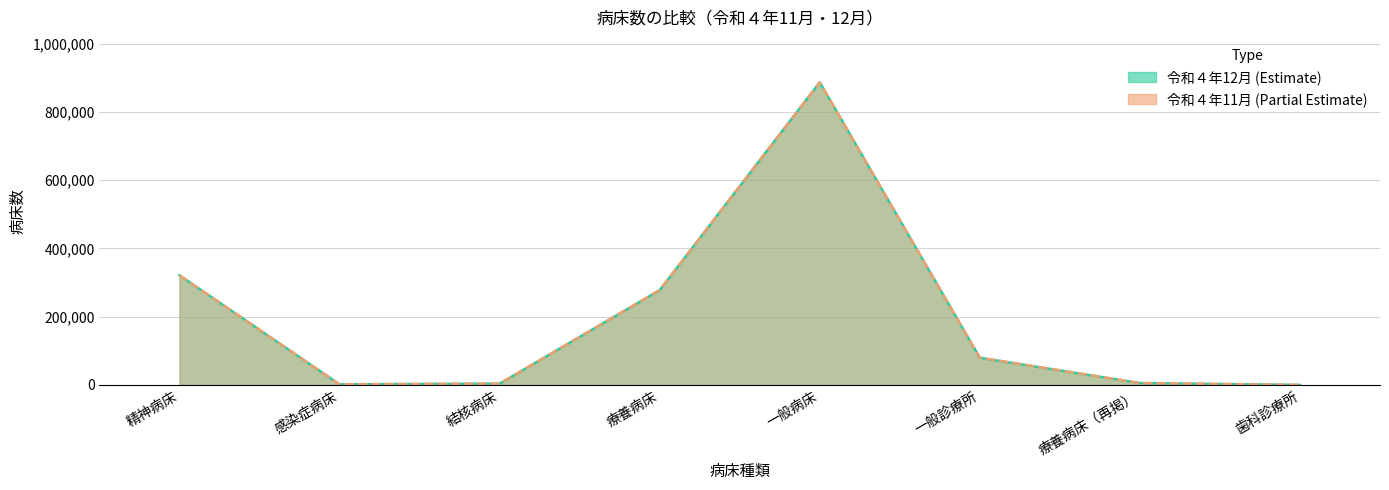

The value of 令和４年12月 at 療養病床 is 277692. True or false?

True